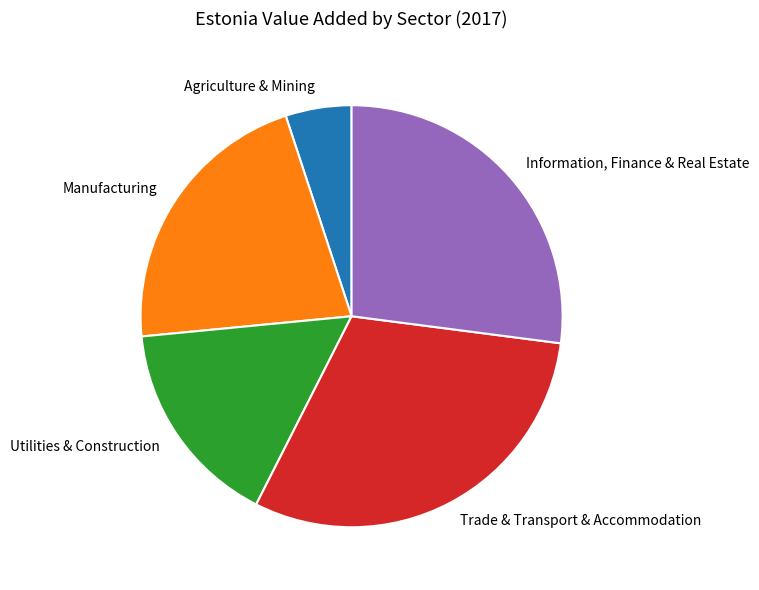

Is it true that Trade & Transport & Accommodation is 30% of the pie?

True